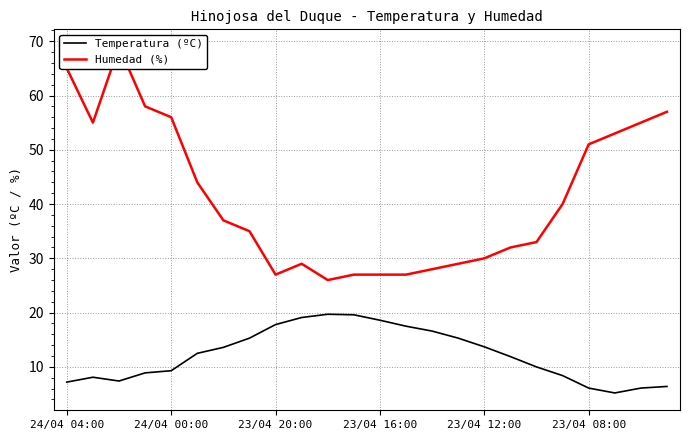

True or false: Temperatura (ºC) and Humedad (%) cross at least once.

False